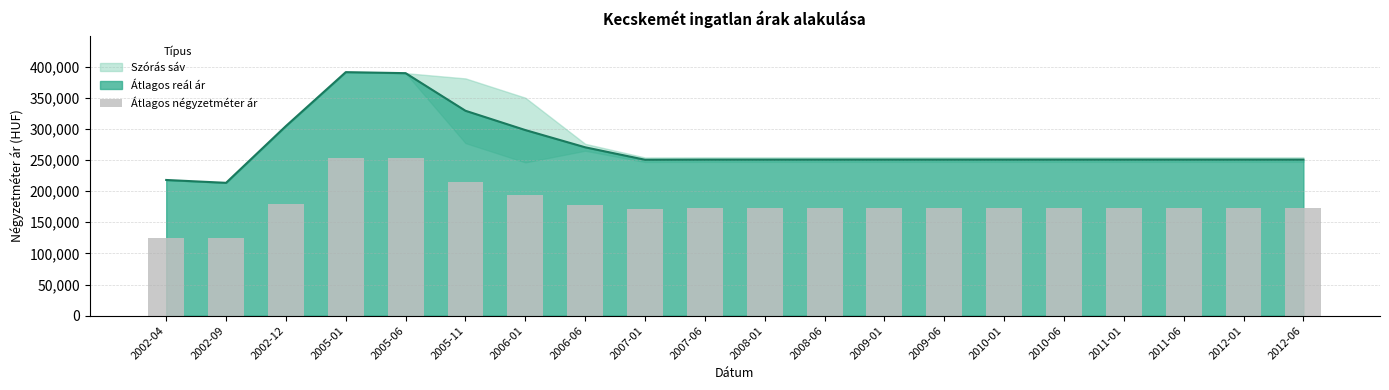

Rank the categories by value from lowest to highest.

2002-04, 2002-09, 2007-01, 2007-06, 2008-01, 2008-06, 2009-01, 2009-06, 2010-01, 2010-06, 2011-01, 2011-06, 2012-01, 2012-06, 2006-06, 2002-12, 2006-01, 2005-11, 2005-01, 2005-06